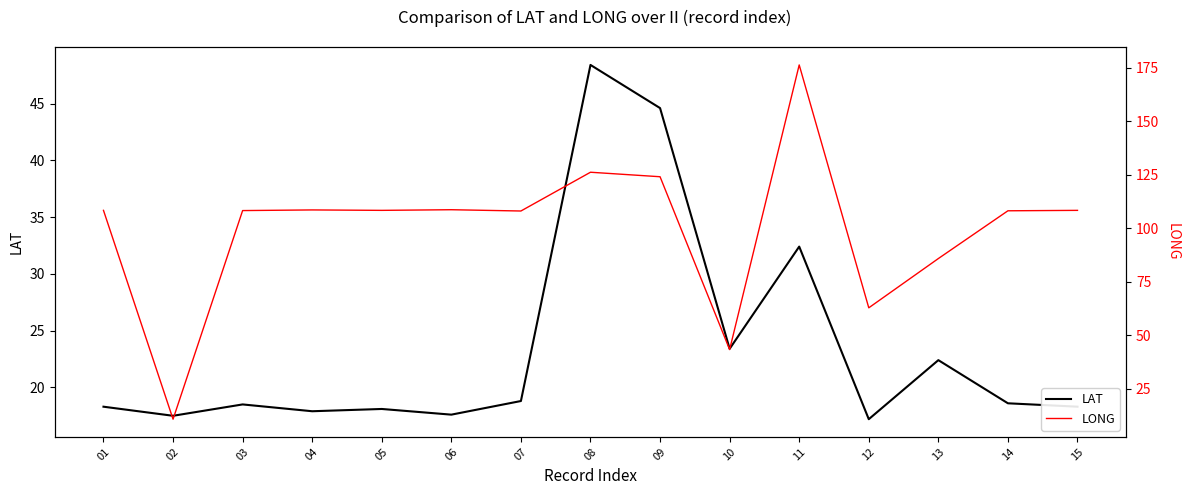

Which label corresponds to the smallest value in the chart?

02